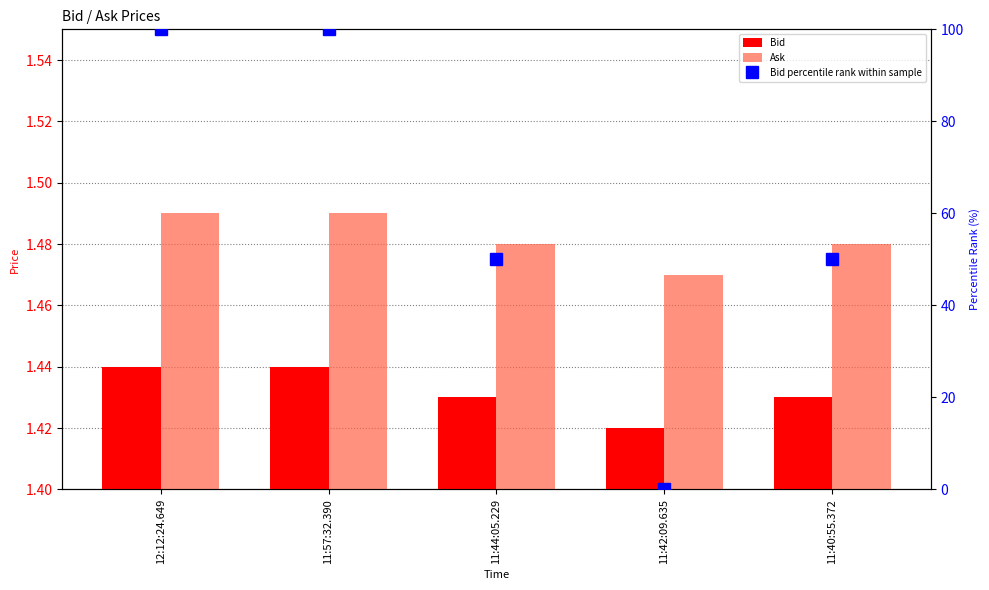

What is the total value across all series at 12:12:24.649?

102.9